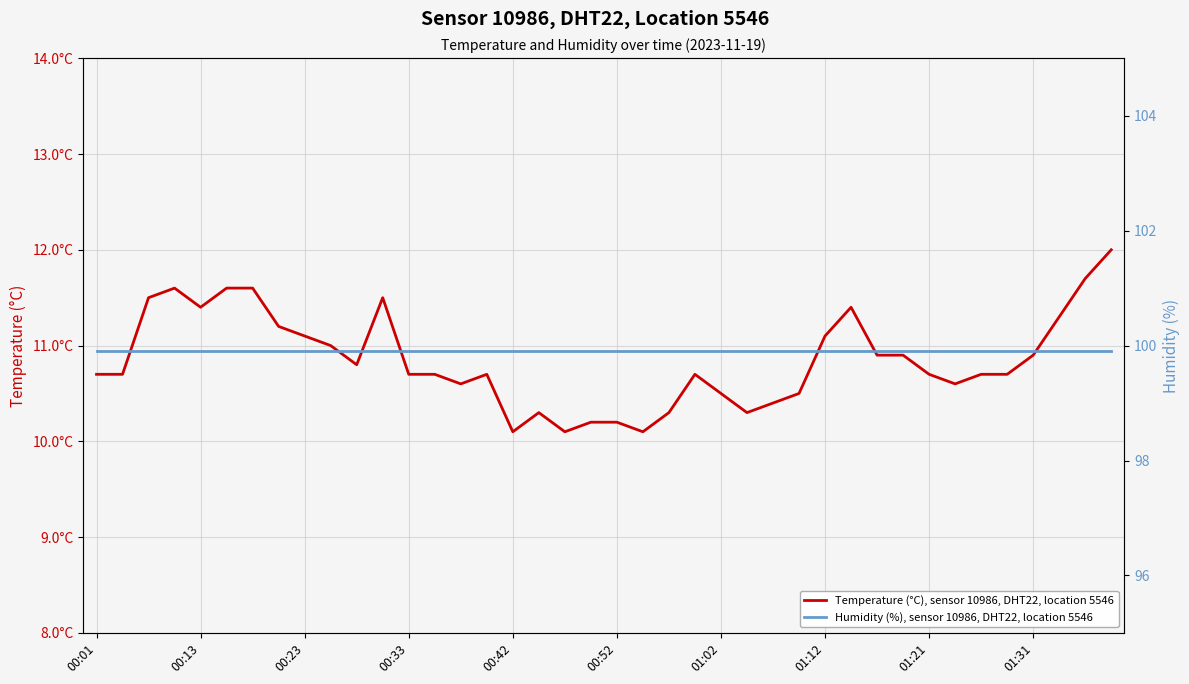

List the series in order of their overall mean, highest first.

Humidity (%), sensor 10986, DHT22, location 5546, Temperature (°C), sensor 10986, DHT22, location 5546